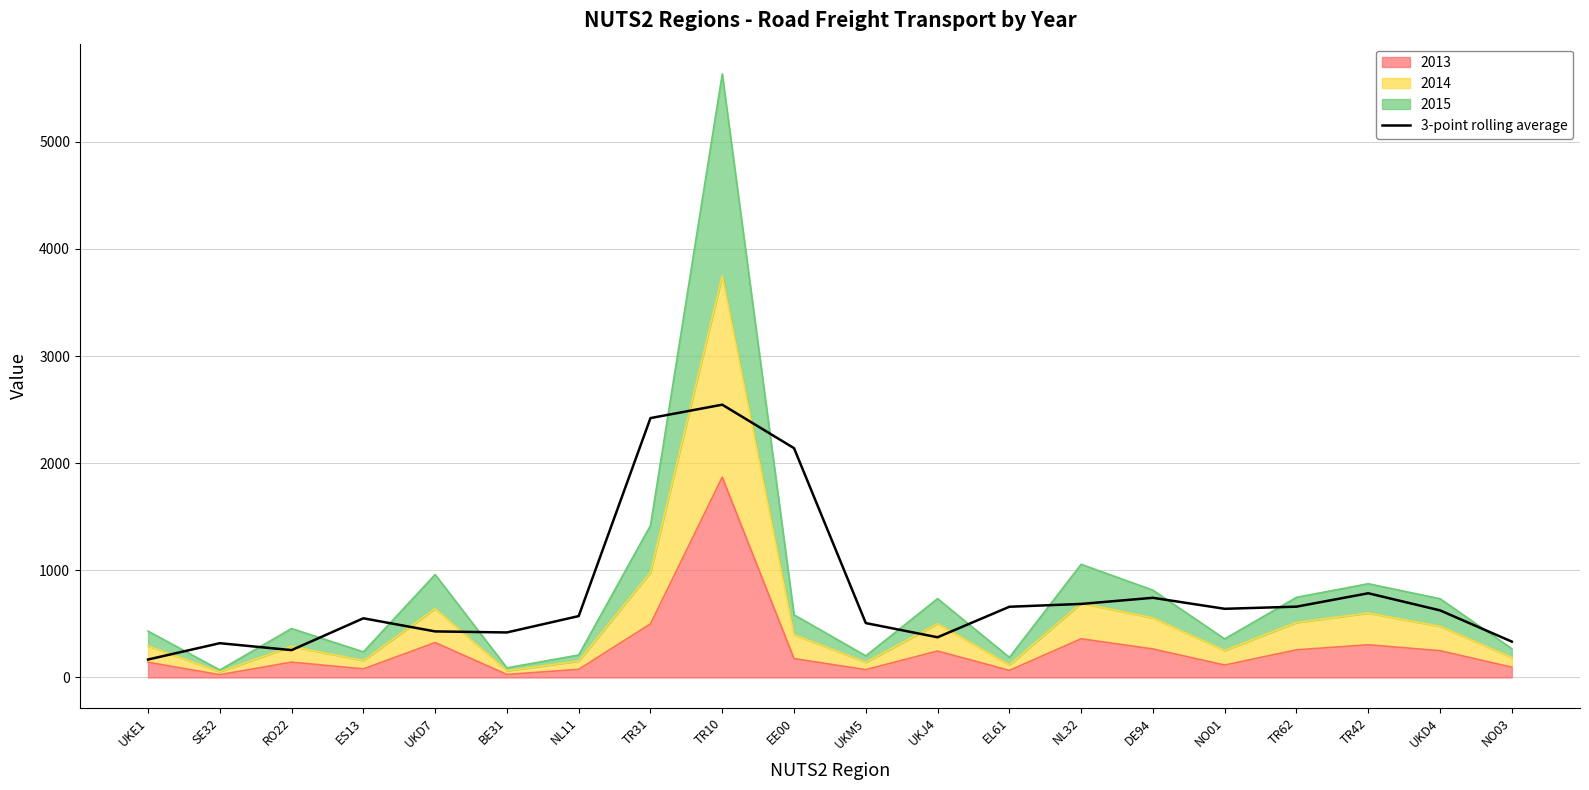

Reading left to right, extract all data points from this chart.

167.7	320.0	255.3	552.3	430.0	420.3	573.0	2420.7	2545.7	2140.0	507.7	375.3	660.0	686.3	743.7	641.0	661.0	786.0	626.3	334.7